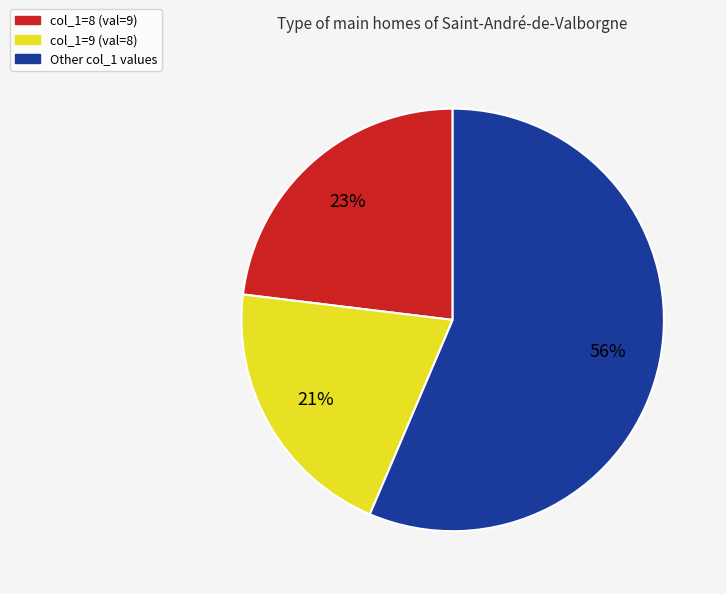

To the nearest percent, what is the average slice percentage?

33%